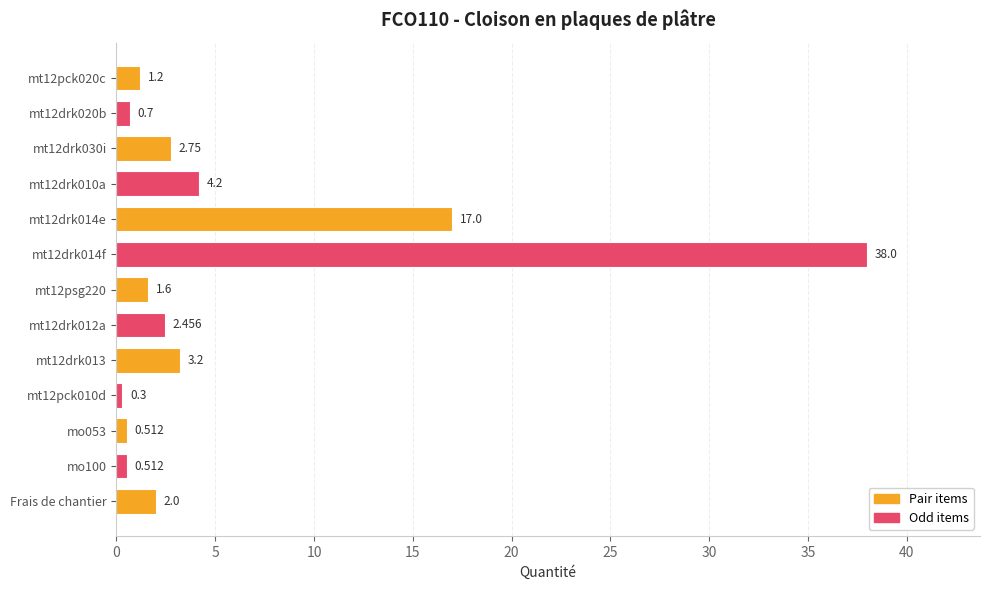

Where is the data nearest to the value 19?

mt12drk014e